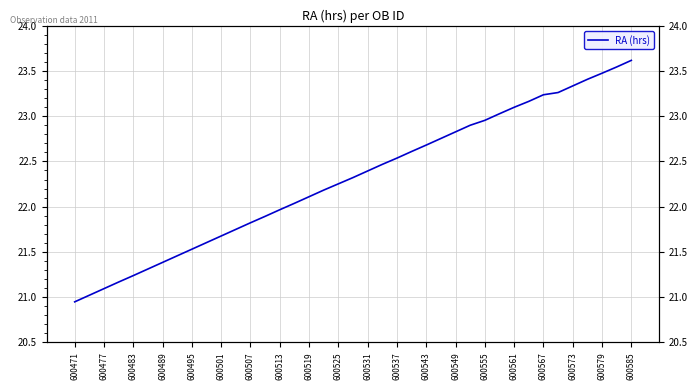

Reading right to left, extract all data points from this chart.

23.6	23.5	23.5	23.4	23.3	23.3	23.2	23.2	23.1	23.0	23.0	22.9	22.8	22.8	22.7	22.6	22.5	22.5	22.4	22.3	22.3	22.2	22.1	22.0	22.0	21.9	21.8	21.7	21.7	21.6	21.5	21.5	21.4	21.3	21.2	21.2	21.1	21.0	20.9